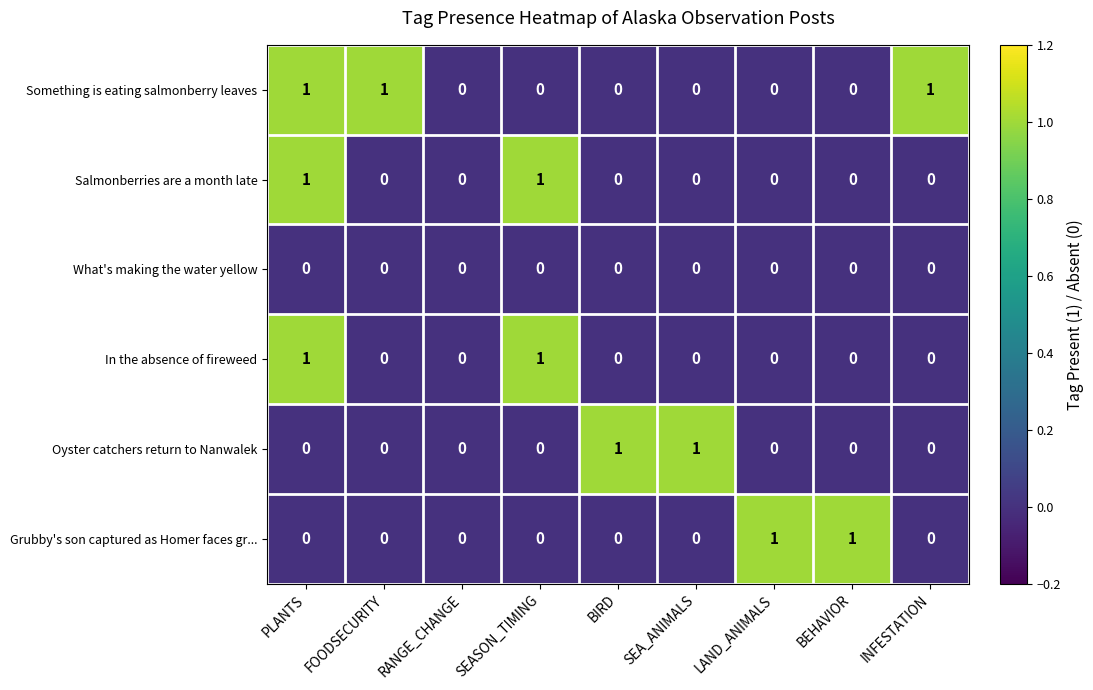

The value of What's making the water yellow at BEHAVIOR is 0. True or false?

True